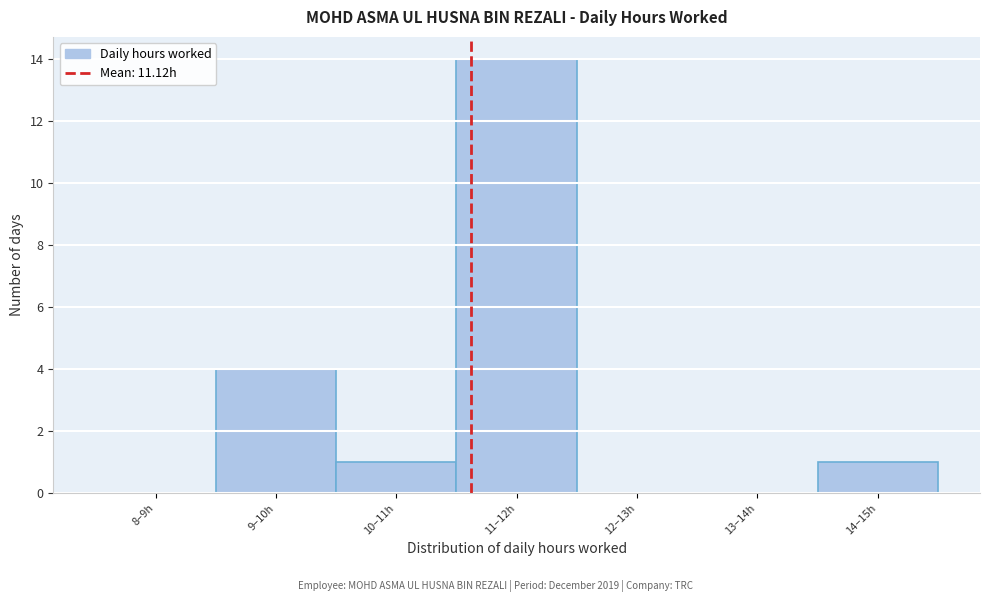

Reading left to right, transcribe all the data shown in this chart.

8–9h=0	9–10h=4	10–11h=1	11–12h=14	12–13h=0	13–14h=0	14–15h=1